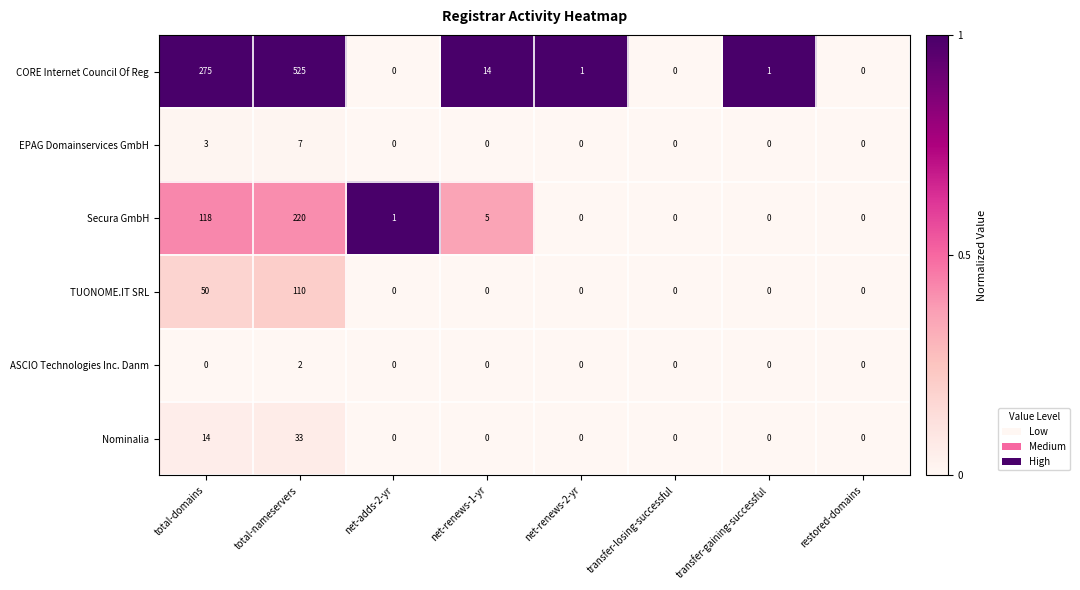

What is the difference between the Secura GmbH values at total-domains and net-renews-2-yr?

118